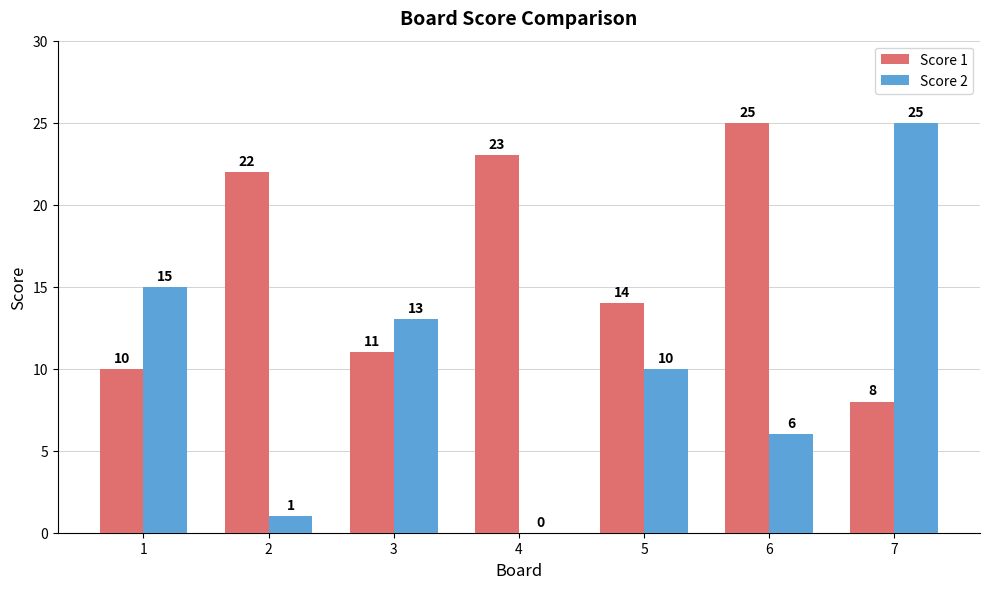

How many groups of bars are there?

7